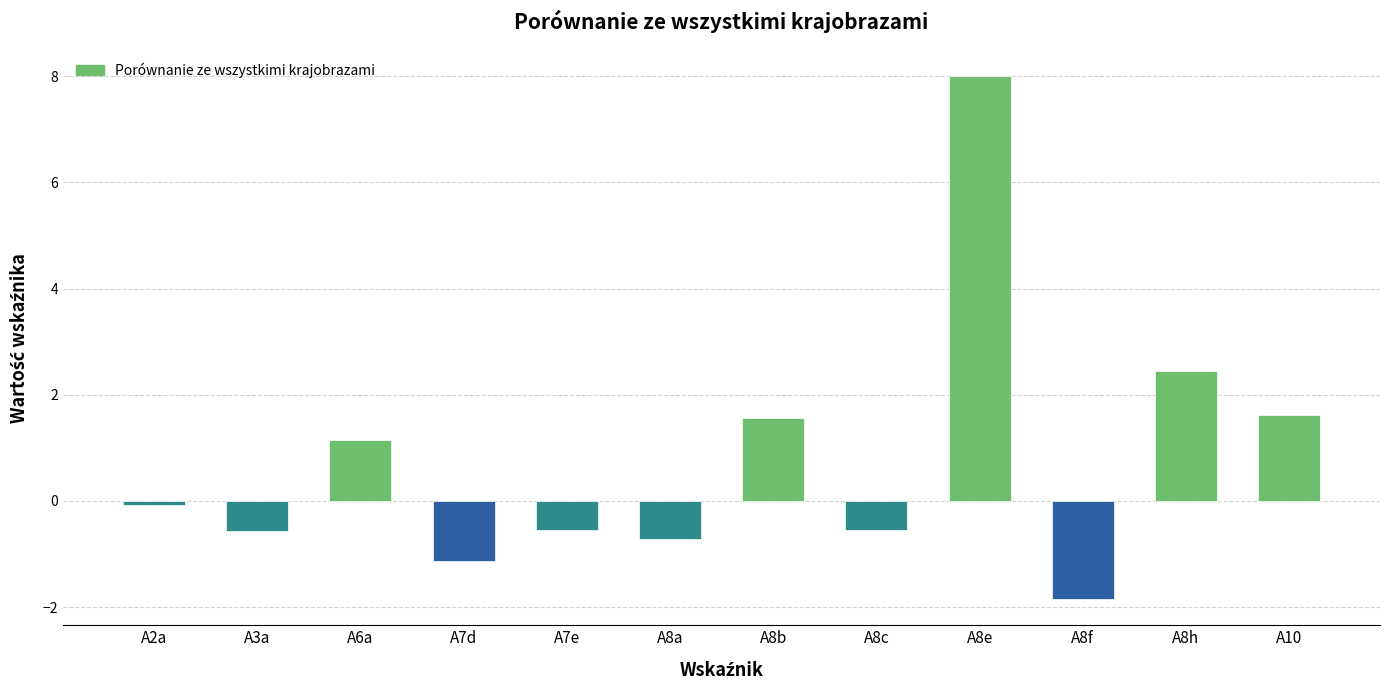

What is the greatest value displayed?

8.0